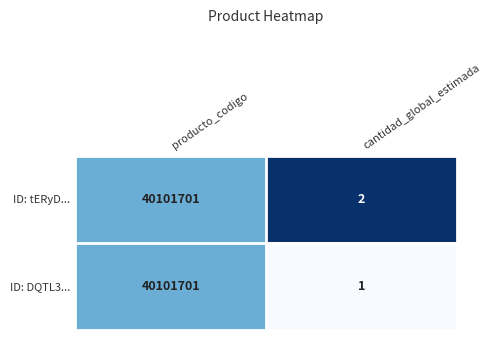

Reading right to left, extract all data points from this chart.

ID: tERyD...: 2	40101701
ID: DQTL3...: 1	40101701